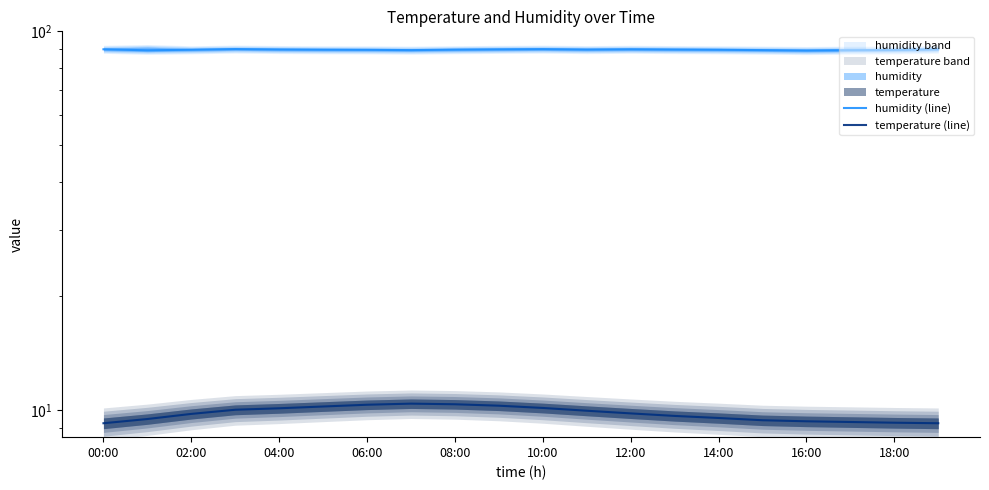

At which label is temperature (line) closest to 9?

00:00